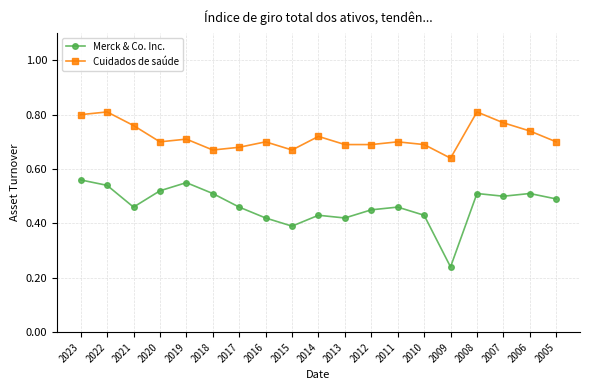

At which label does Merck & Co. Inc. reach its minimum?

2009